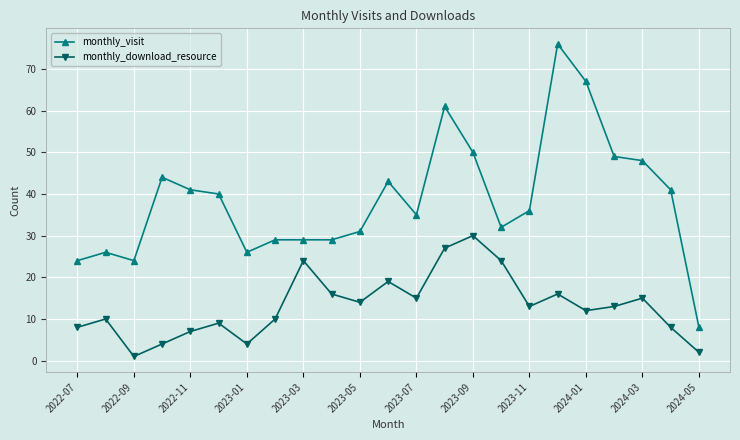

Rank the series by their maximum value, from lowest to highest.

monthly_download_resource, monthly_visit